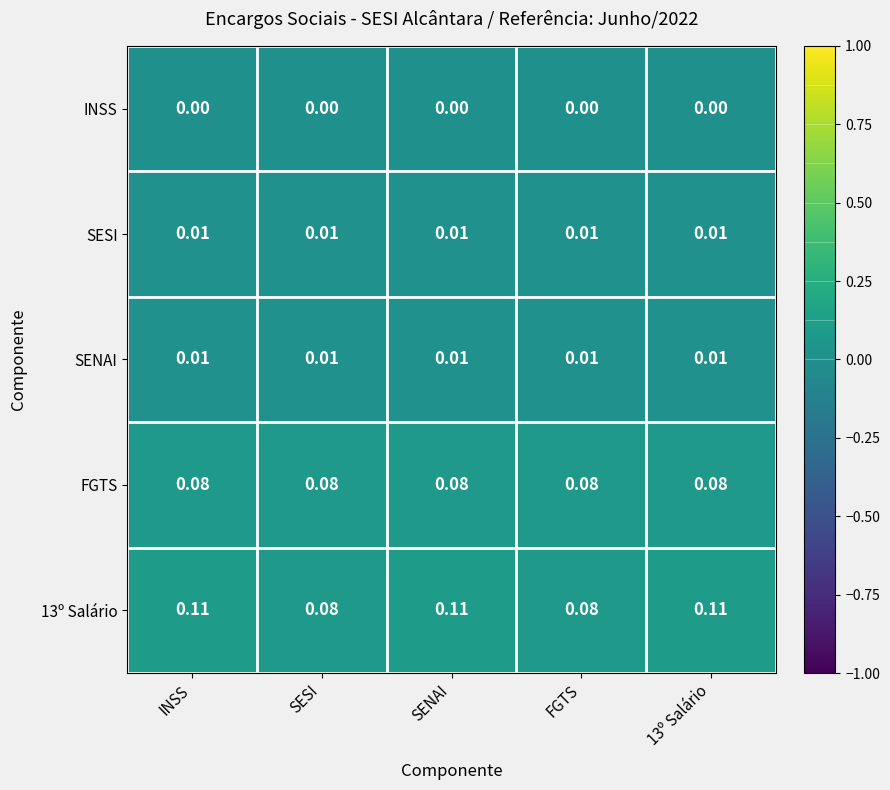

How many data points does each series have?

5